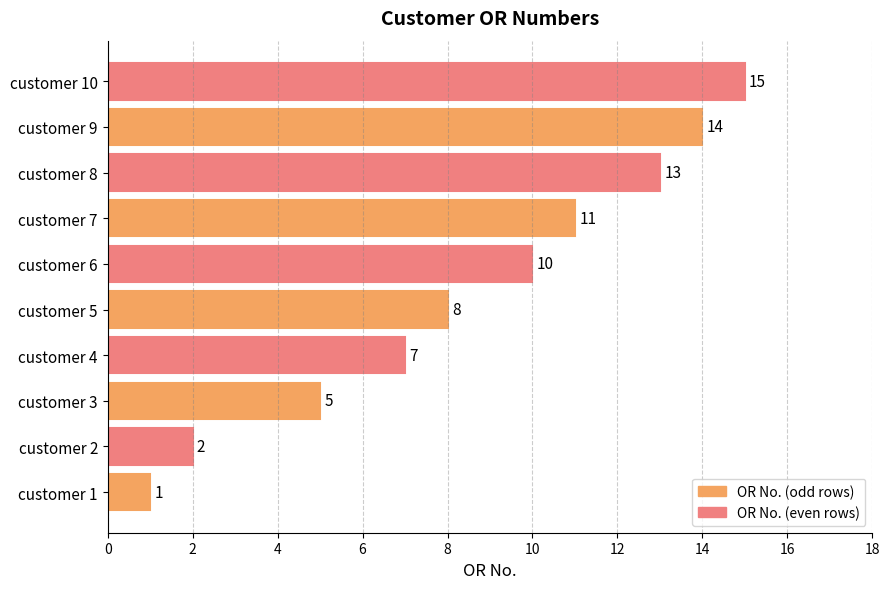

How many bars are there in total?

10